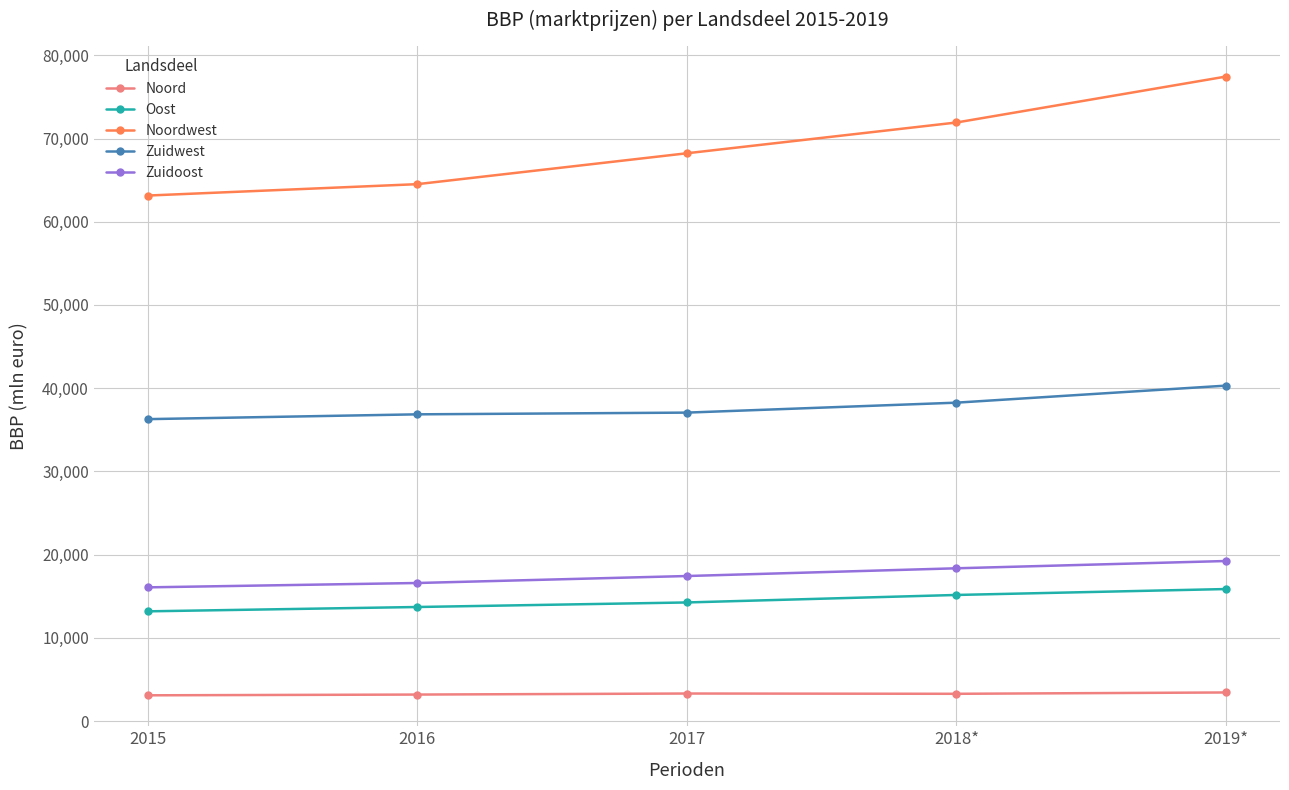

Which series has the largest total across all categories?

Noordwest